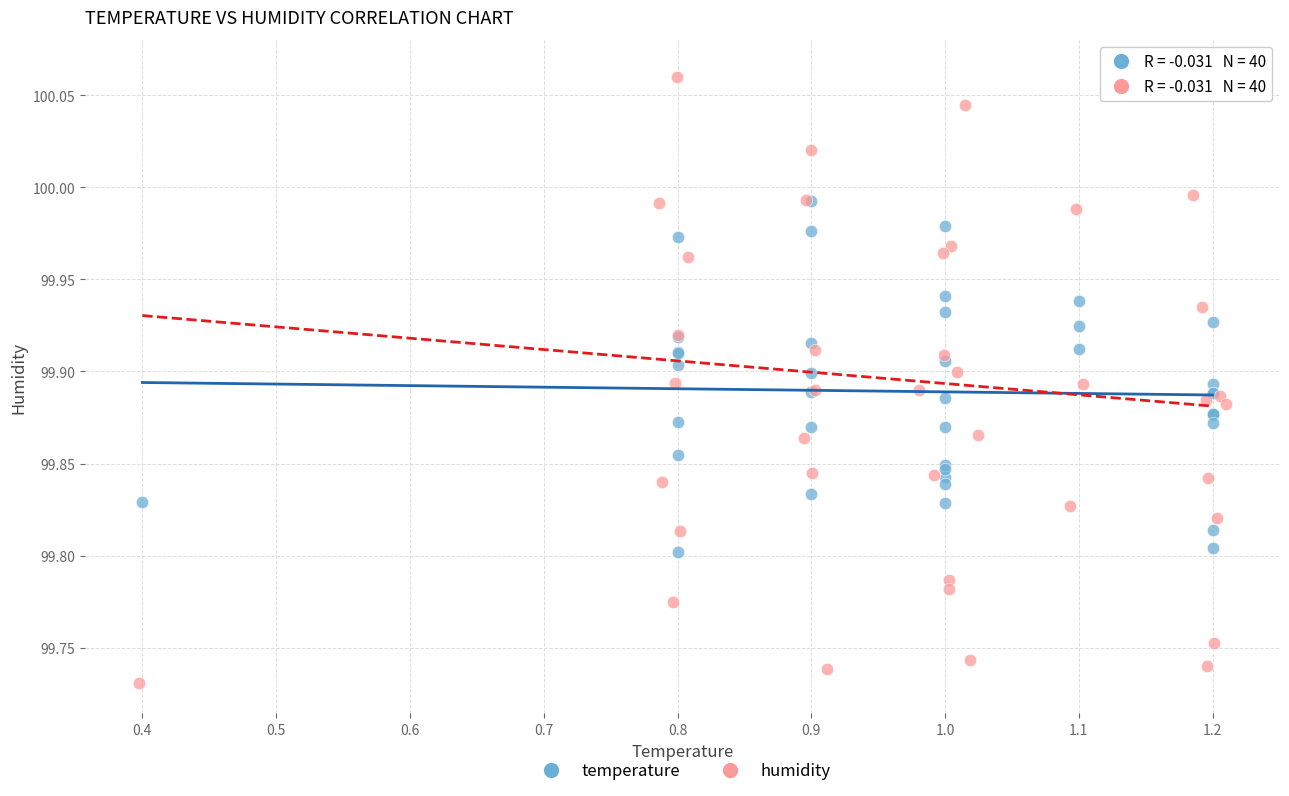

Which series contains the lowest Y value?

humidity